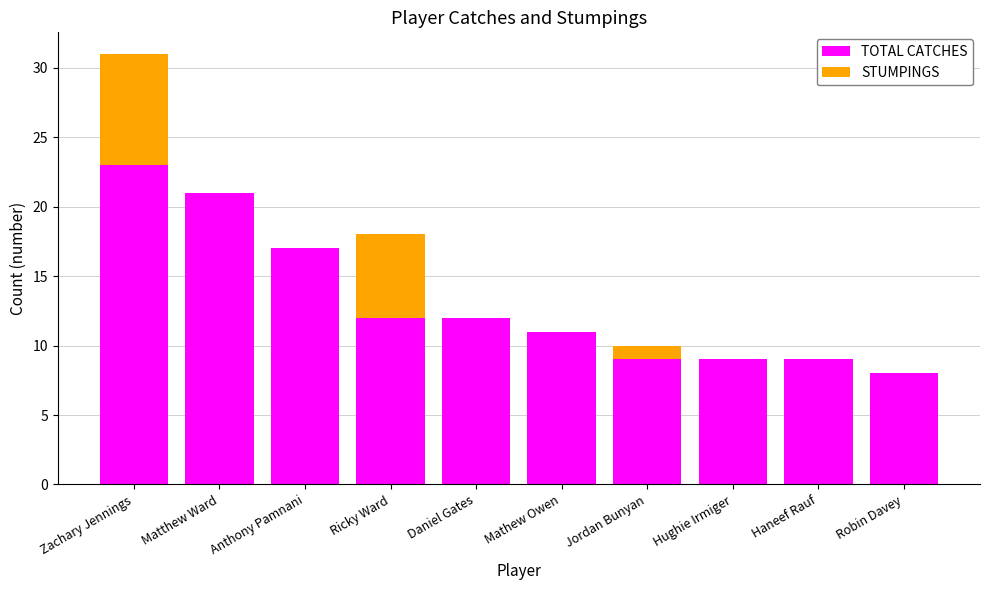

What is the sum of the TOTAL CATCHES values at Jordan Bunyan and Matthew Ward?

30